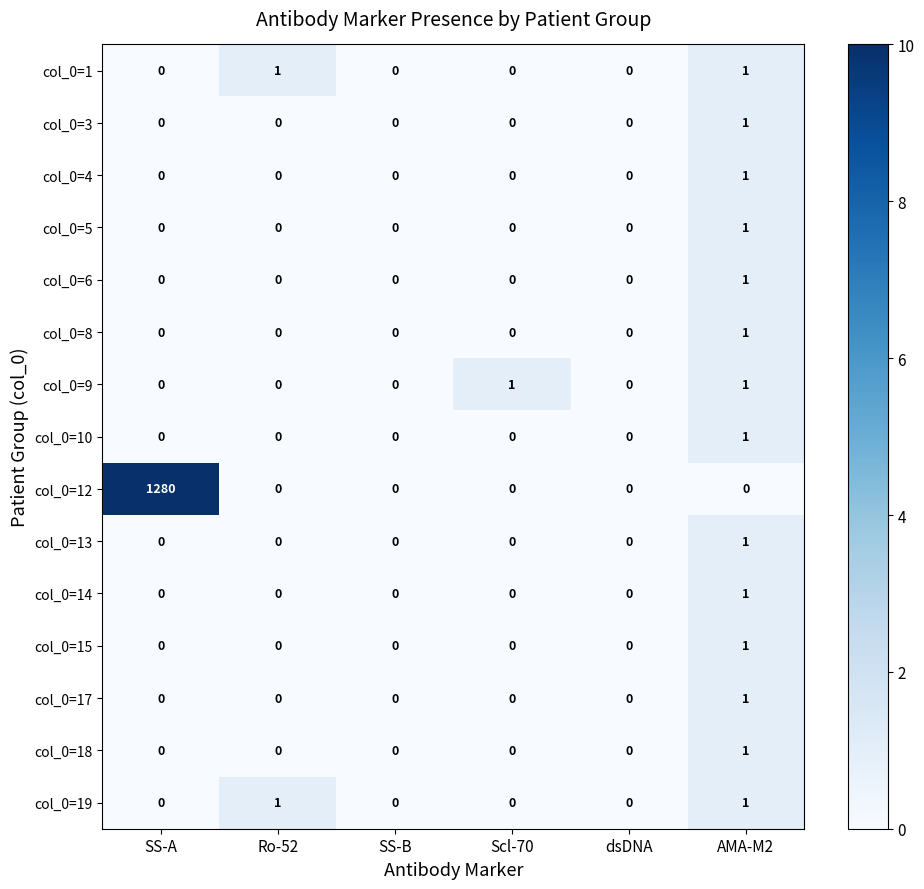

What is the maximum value shown in the chart?

1280